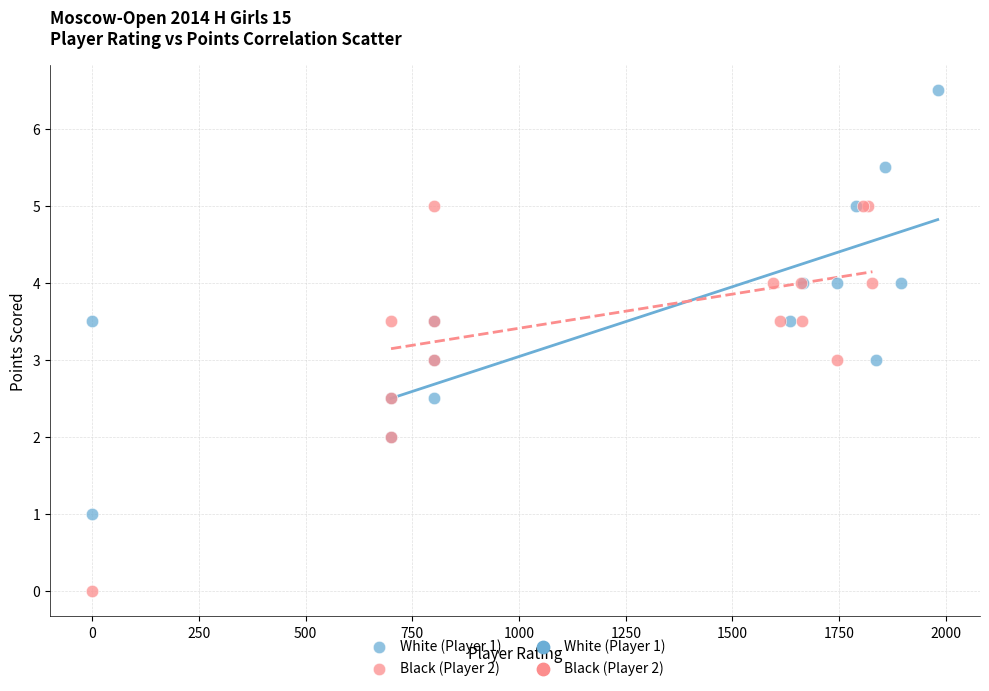

Which series reaches the maximum Y coordinate?

White (Player 1)